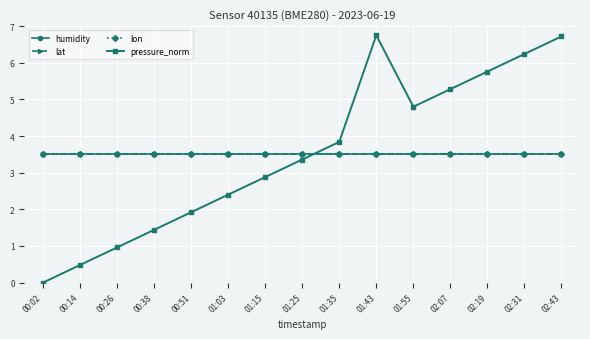

Is this an area chart (filled region under the line)?

No